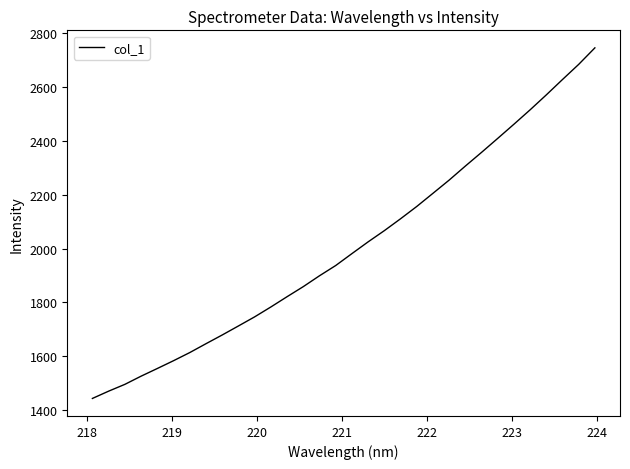

Count the number of values greater than 1981.

16